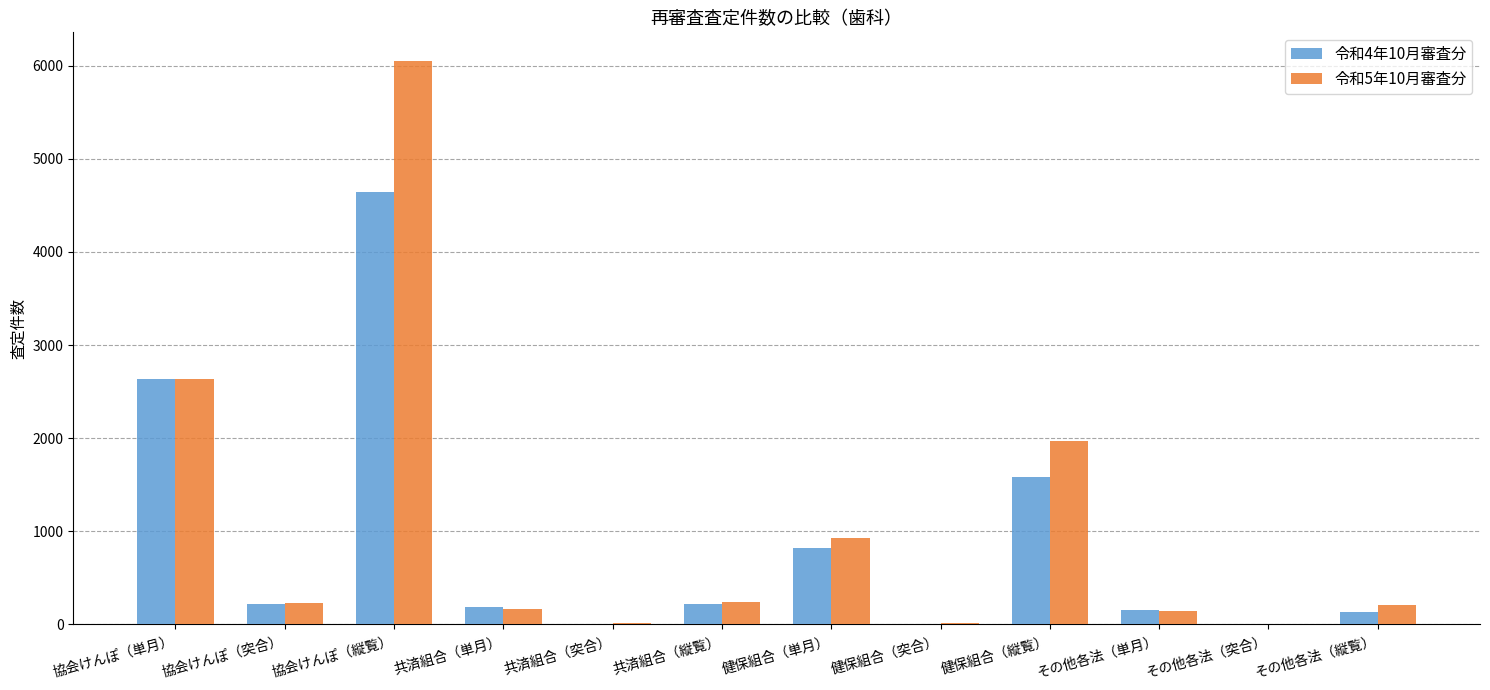

Is the value of 令和4年10月審査分 at 協会けんぽ（縦覧） greater than the value of 令和5年10月審査分 at 共済組合（縦覧）?

Yes